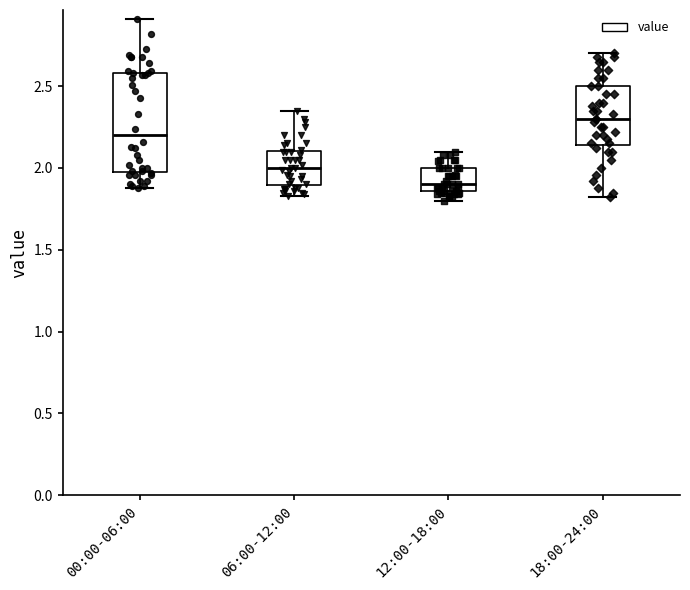

Reading left to right, read every box against the y-axis: the position of its median line, the range the box covers, and the ends of its whiskers. The values are not printed on the chart, so give them approximately, as read against the axis.

00:00-06:00: median 2.20, box 2.00 to 2.60, whiskers 1.90 to 2.90
06:00-12:00: median 2.00, box 1.90 to 2.10, whiskers 1.85 to 2.35
12:00-18:00: median 1.90, box 1.85 to 2.00, whiskers 1.80 to 2.10
18:00-24:00: median 2.30, box 2.15 to 2.50, whiskers 1.80 to 2.70